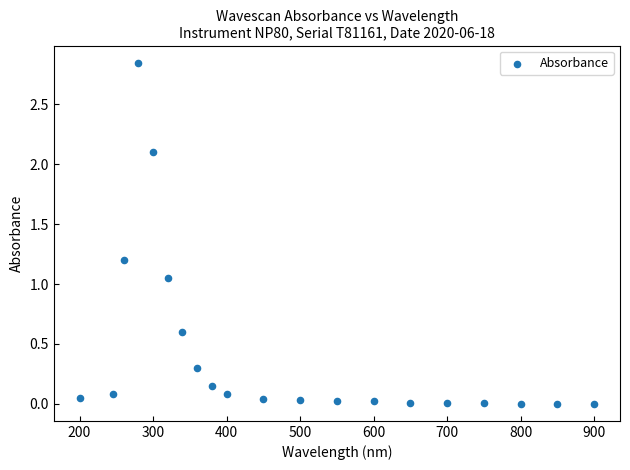

What is the range of X values (max minus min)?

700.0